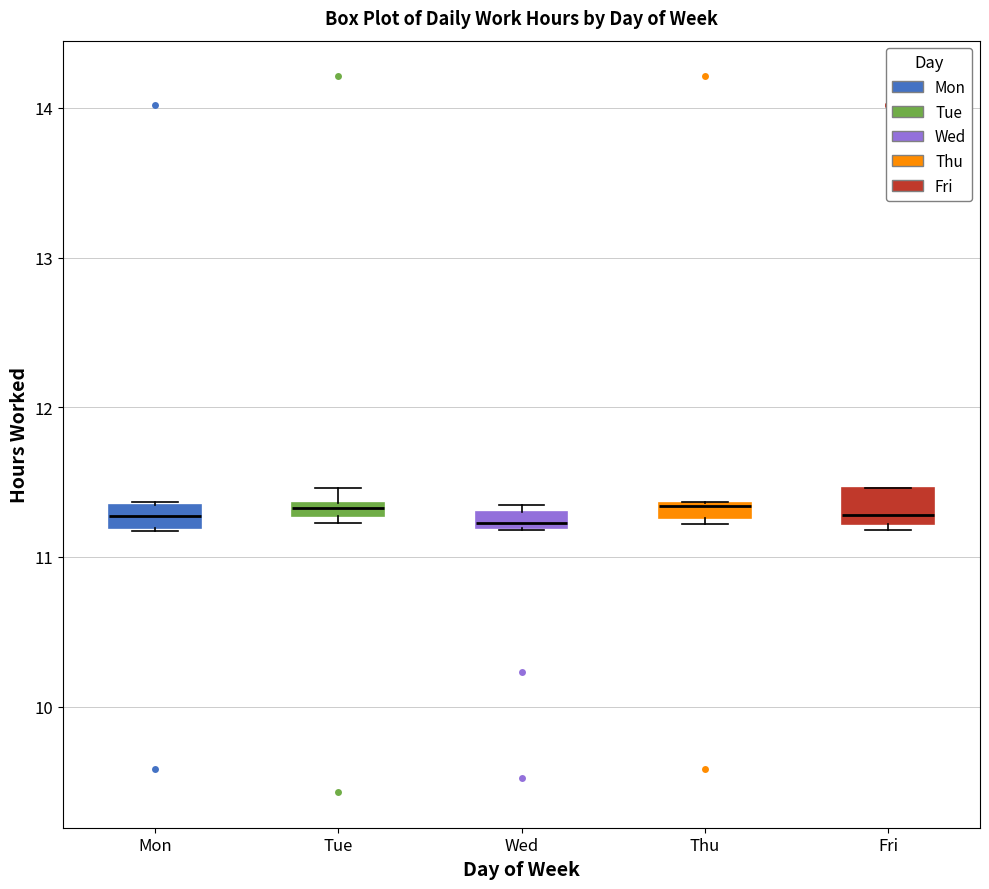

Where is the upper edge of the box for Thu on the y-axis? The values are not printed on the chart, so give them approximately, as read against the axis.

11.4